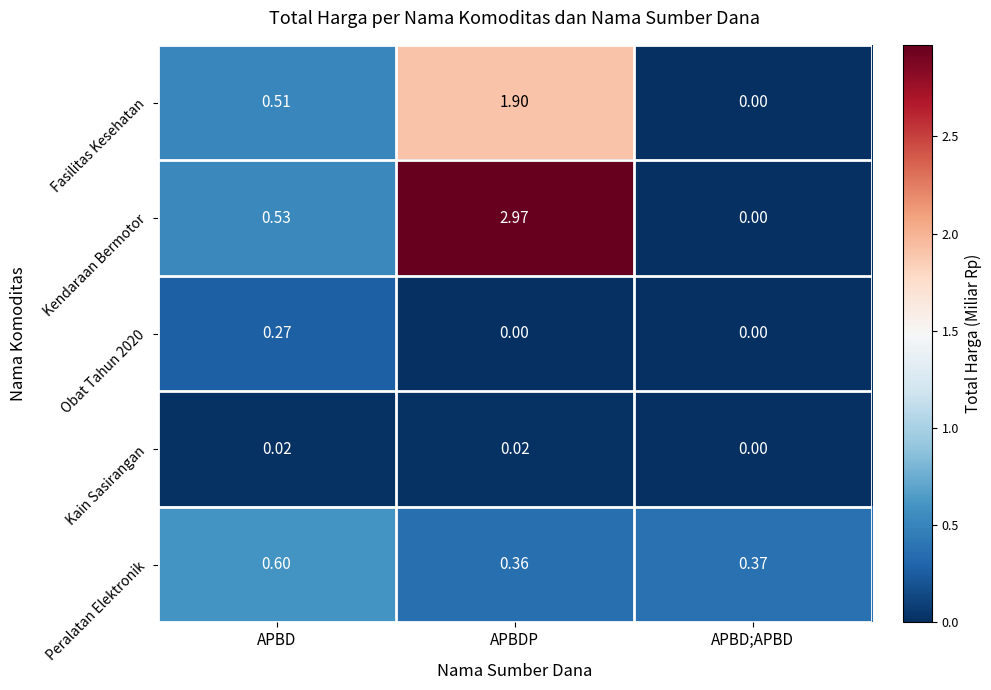

Which category has the highest value across all series?

APBDP